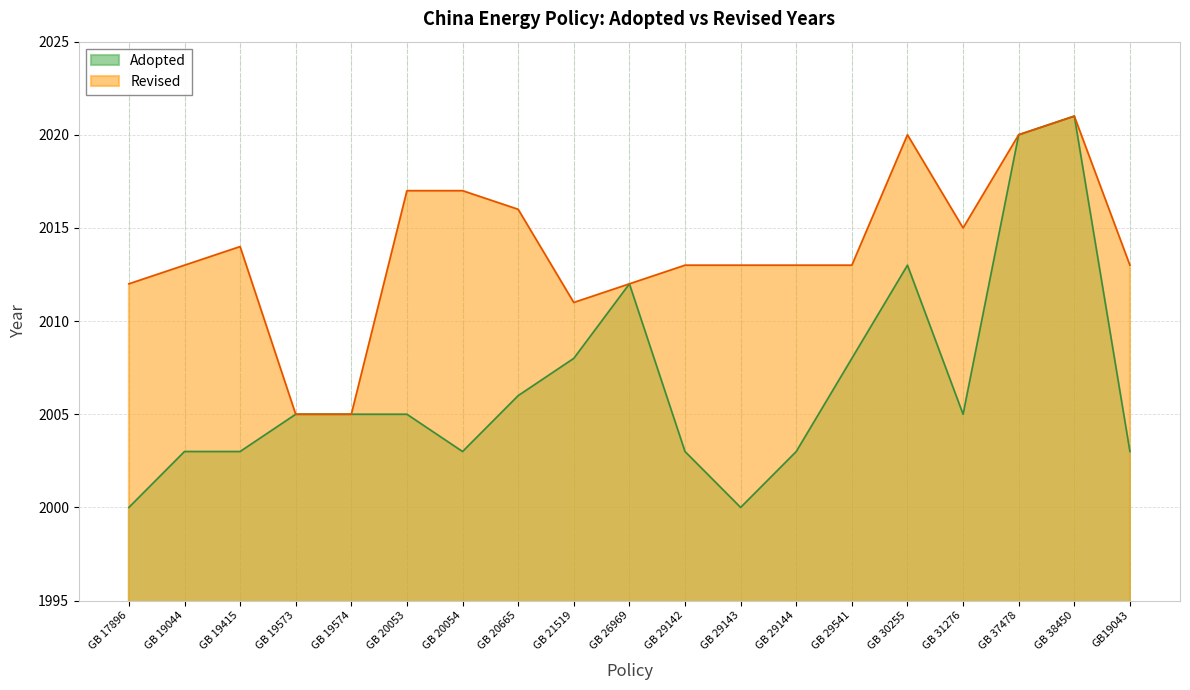

True or false: the data shows 2013 at GB 30255.

True